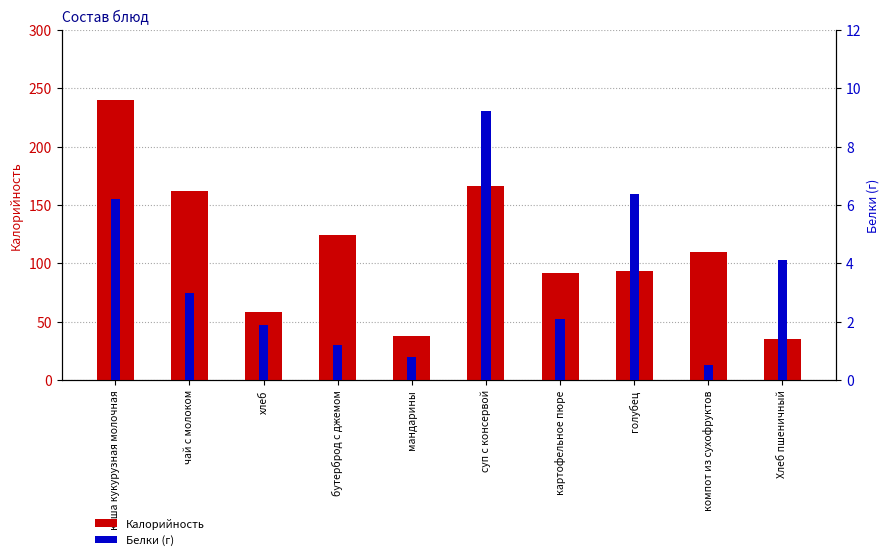

True or false: Калорийность has a value of 162.0 at чай с молоком.

True